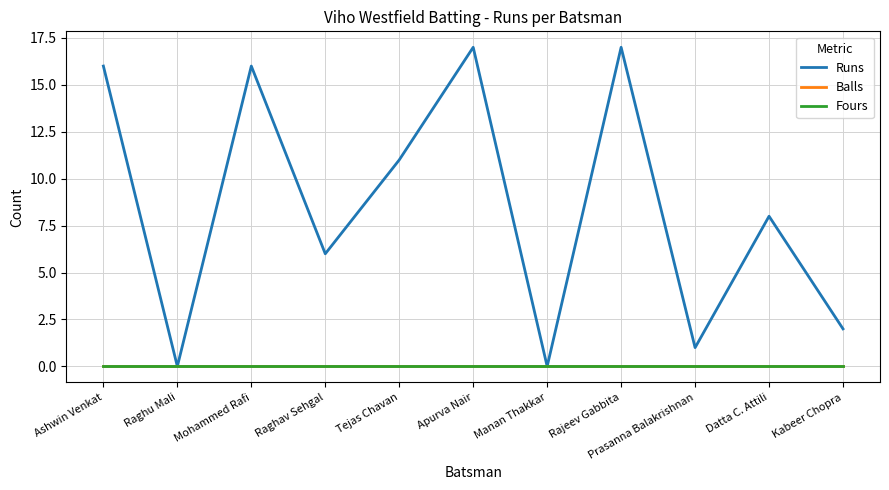

True or false: Fours has more than 0 points higher than both neighbors.

False